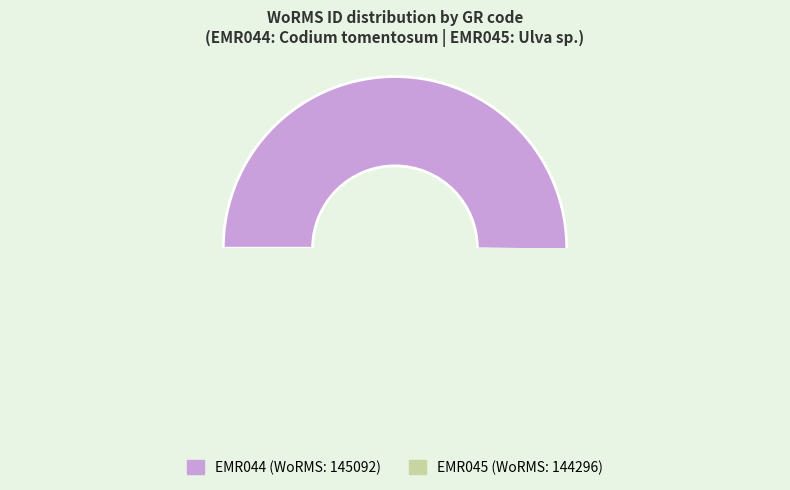

To the nearest percent, what is the combined percentage of EMR045 and EMR044?

100%